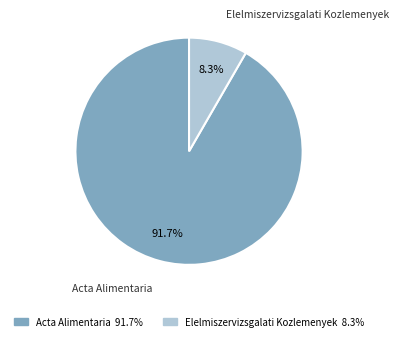

To the nearest percent, what is the combined percentage of Elelmiszervizsgalati Kozlemenyek and Acta Alimentaria?

100%